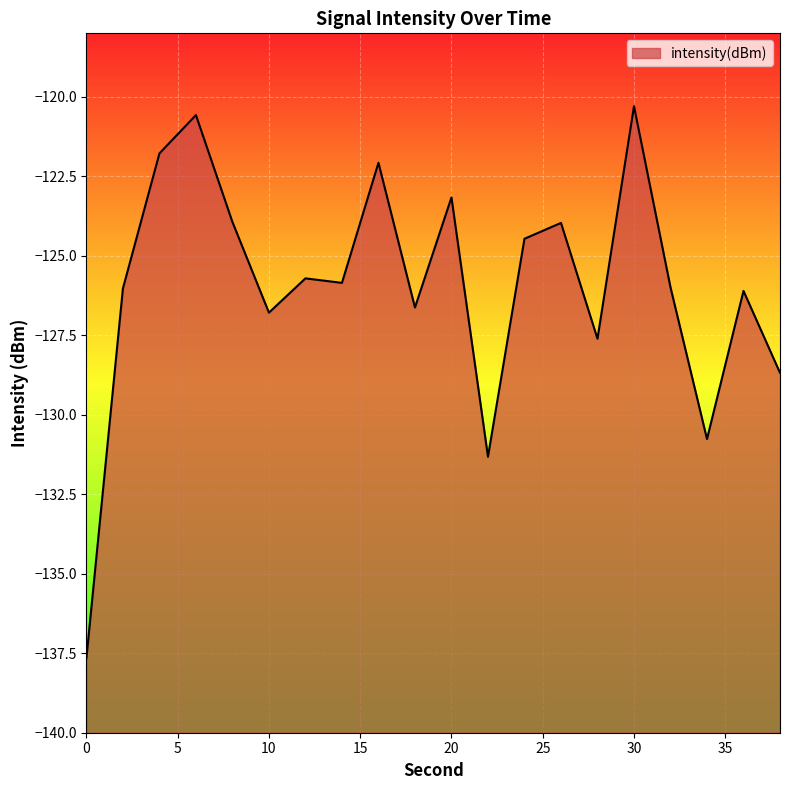

What is the difference between the maximum and minimum values?

17.4